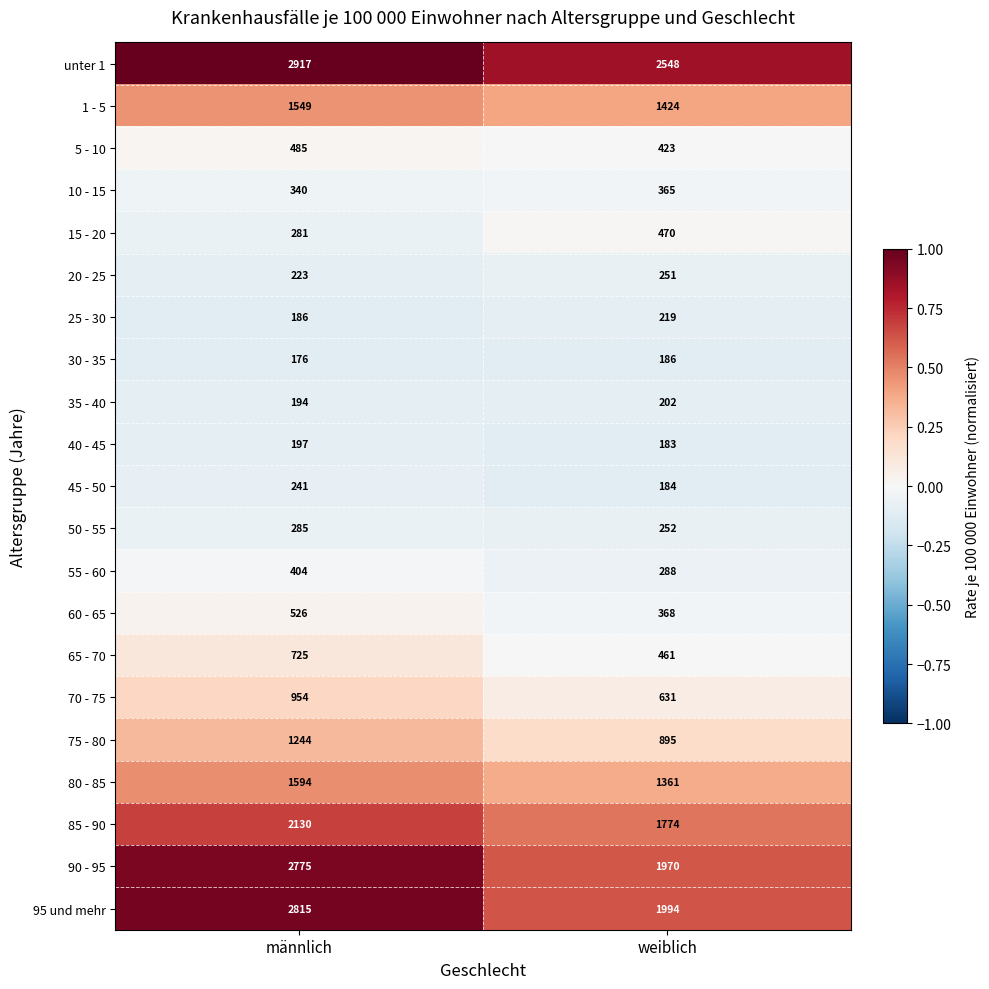

Which series has the widest spread of values?

95 und mehr